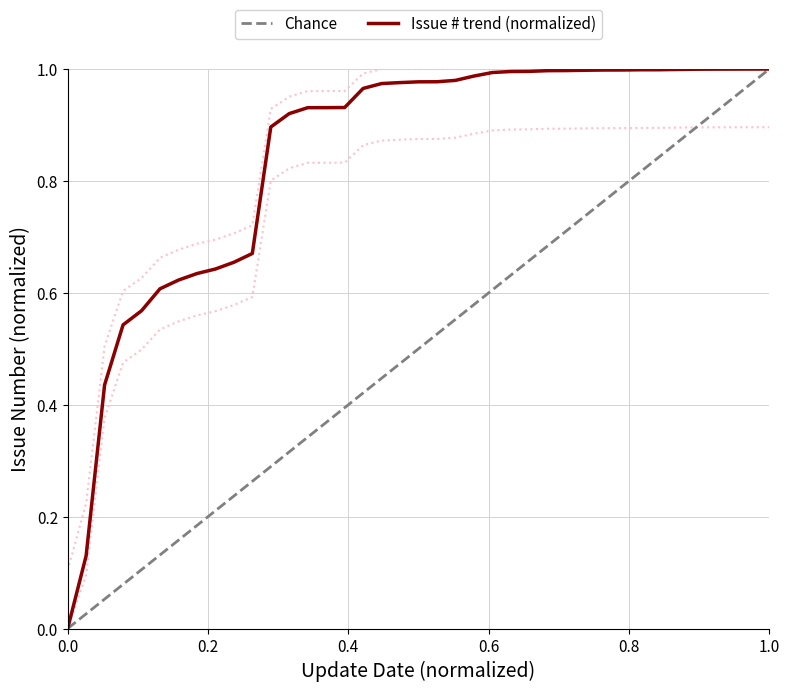

How many data points does each series have?

39